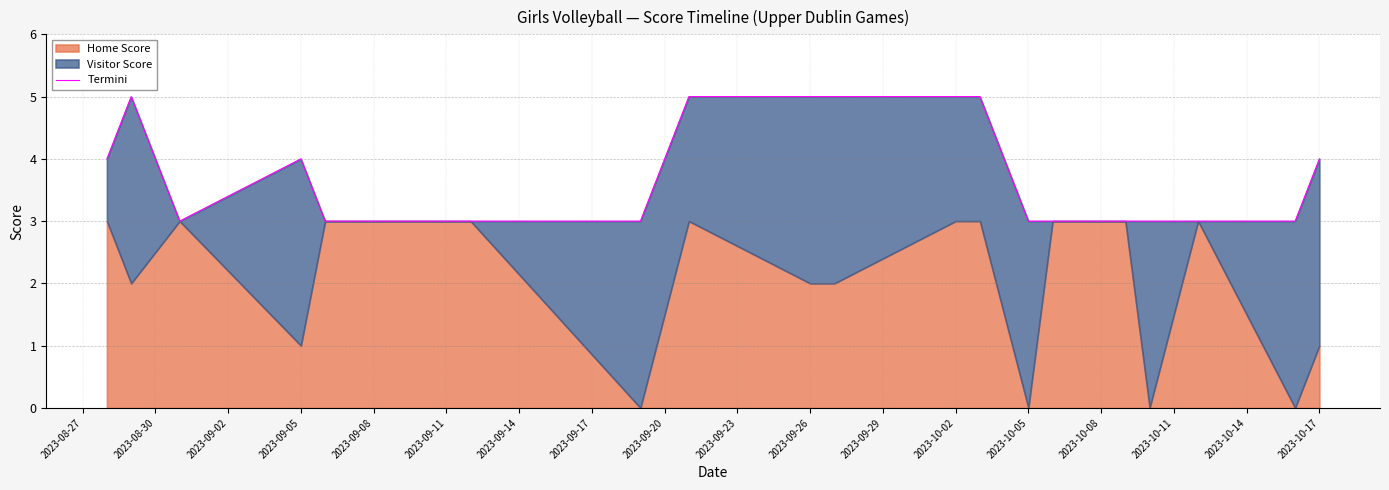

What is the average value?

4